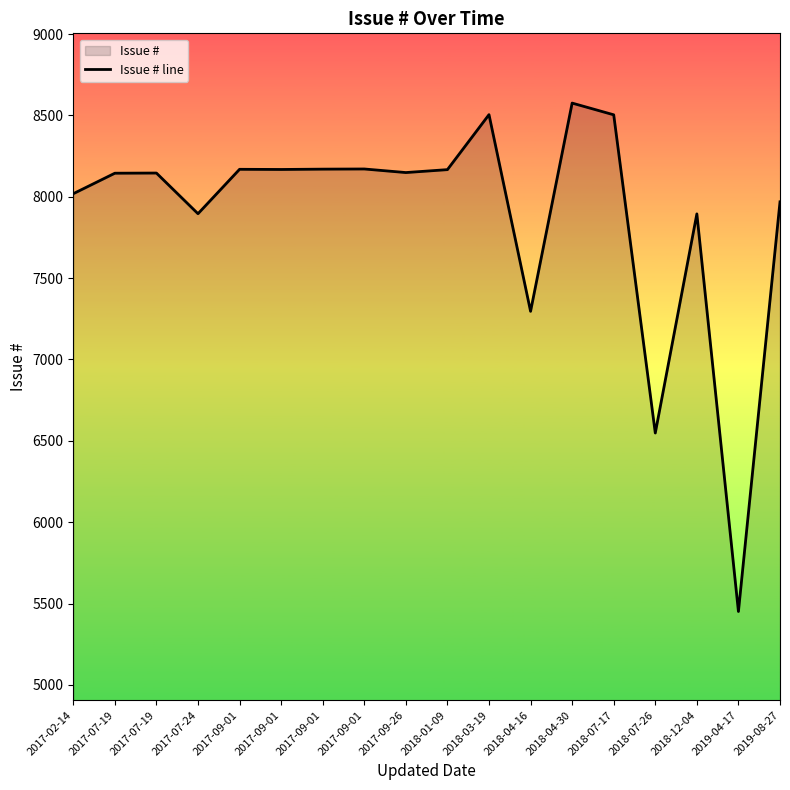

True or false: the data shows 8146 at 2017-07-19.

True